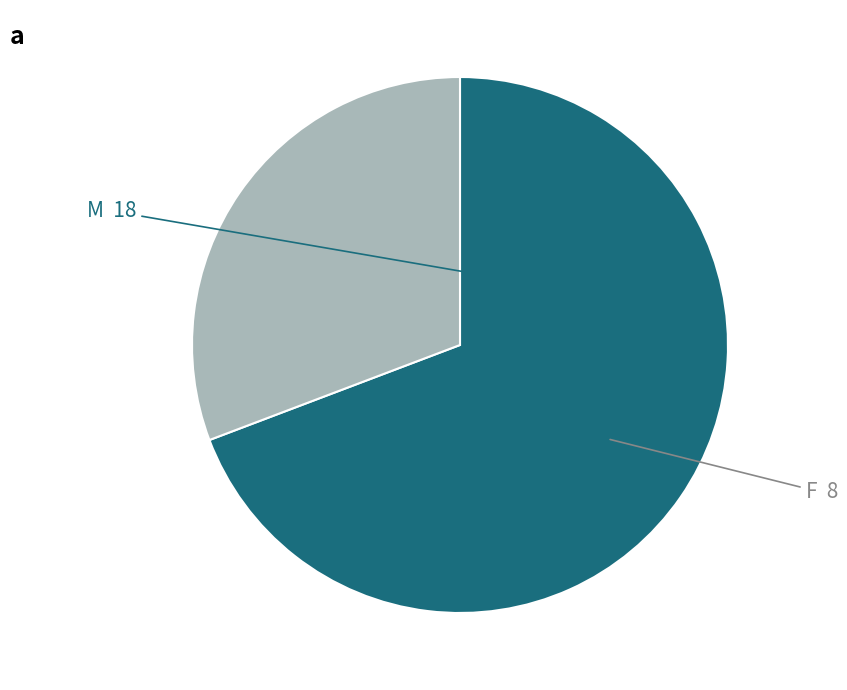

Does any single category account for the majority?

Yes